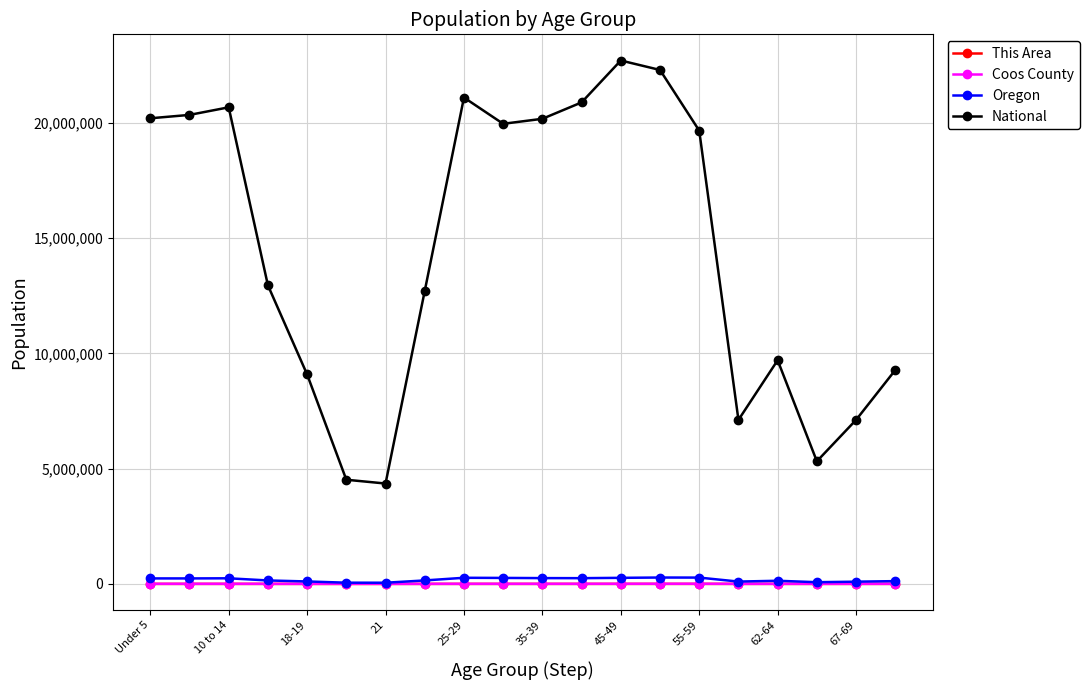

How many interior local peaks does the National series have?

4